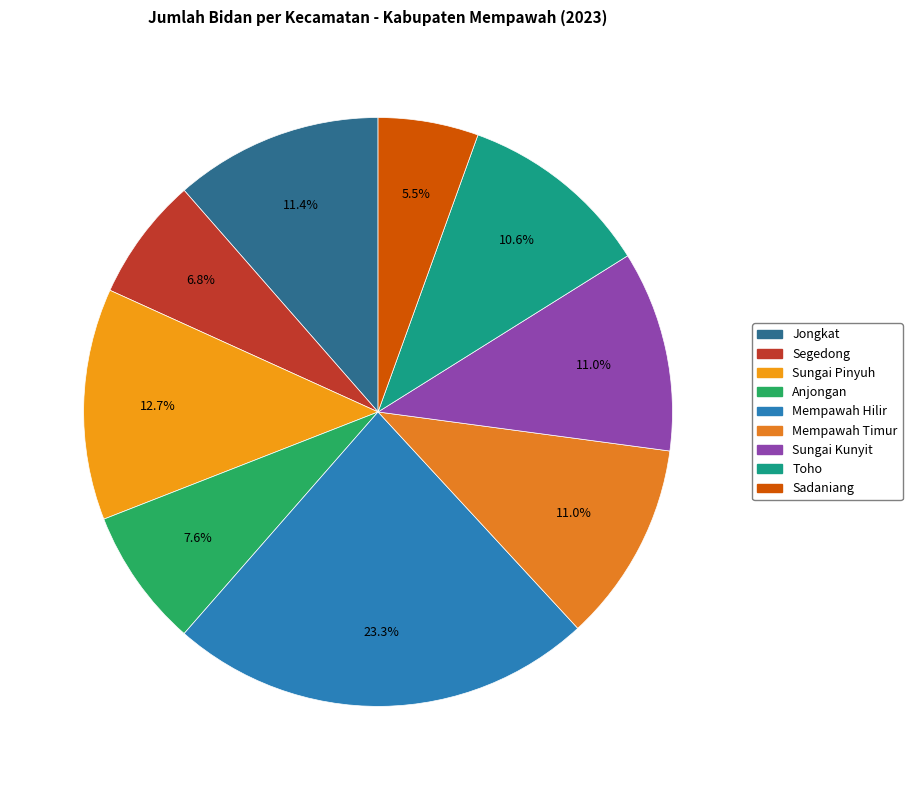

To the nearest percent, what percentage of the pie is Jongkat?

11%